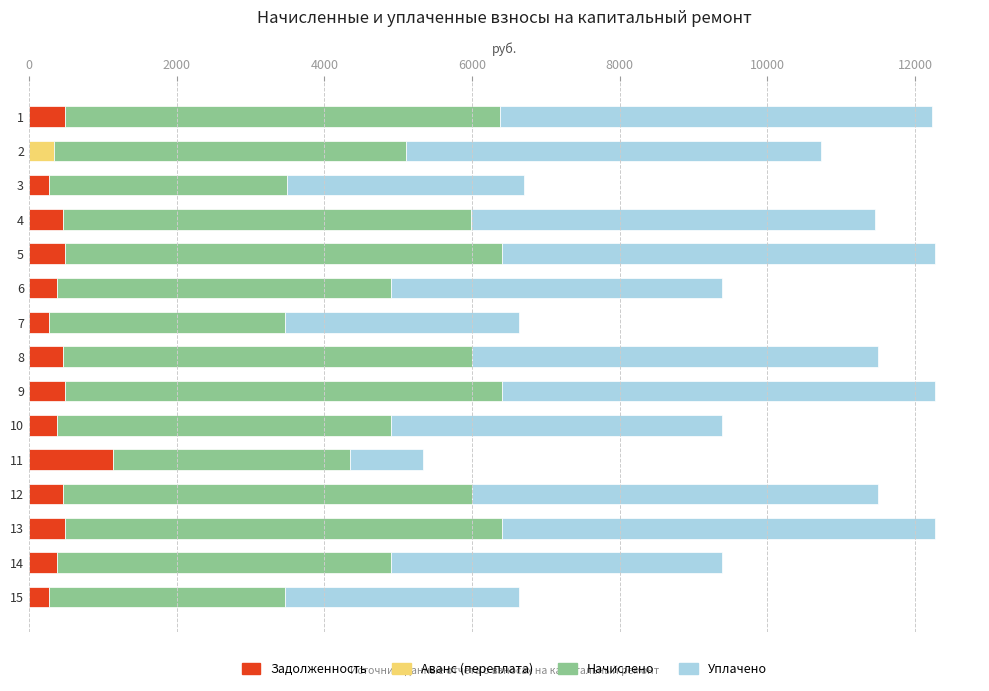

What is the total value across all series at 8?

11496.6